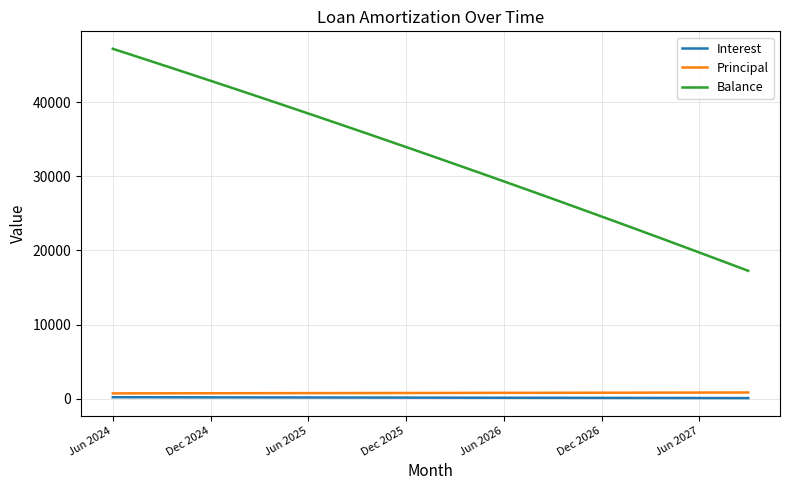

How many distinct data groups are displayed?

3